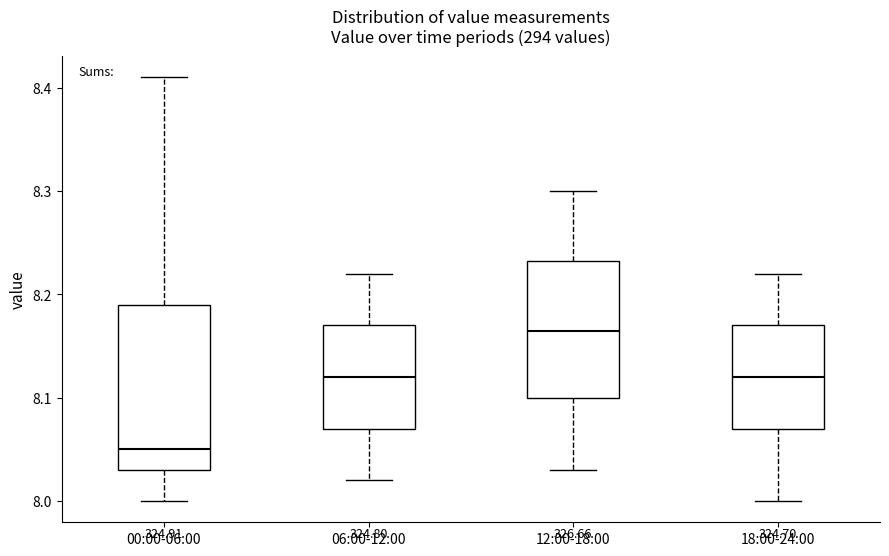

Reading left to right, read every box against the y-axis: the position of its median line, the range the box covers, and the ends of its whiskers. The values are not printed on the chart, so give them approximately, as read against the axis.

00:00-06:00: median 8.05, box 8.03 to 8.19, whiskers 8.00 to 8.41
06:00-12:00: median 8.12, box 8.07 to 8.17, whiskers 8.02 to 8.22
12:00-18:00: median 8.17, box 8.10 to 8.23, whiskers 8.03 to 8.30
18:00-24:00: median 8.12, box 8.07 to 8.17, whiskers 8.00 to 8.22